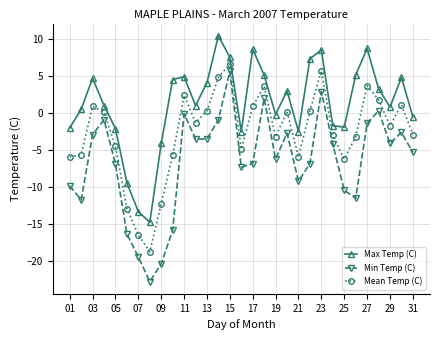

Which series has the largest range (max minus min)?

Min Temp (C)